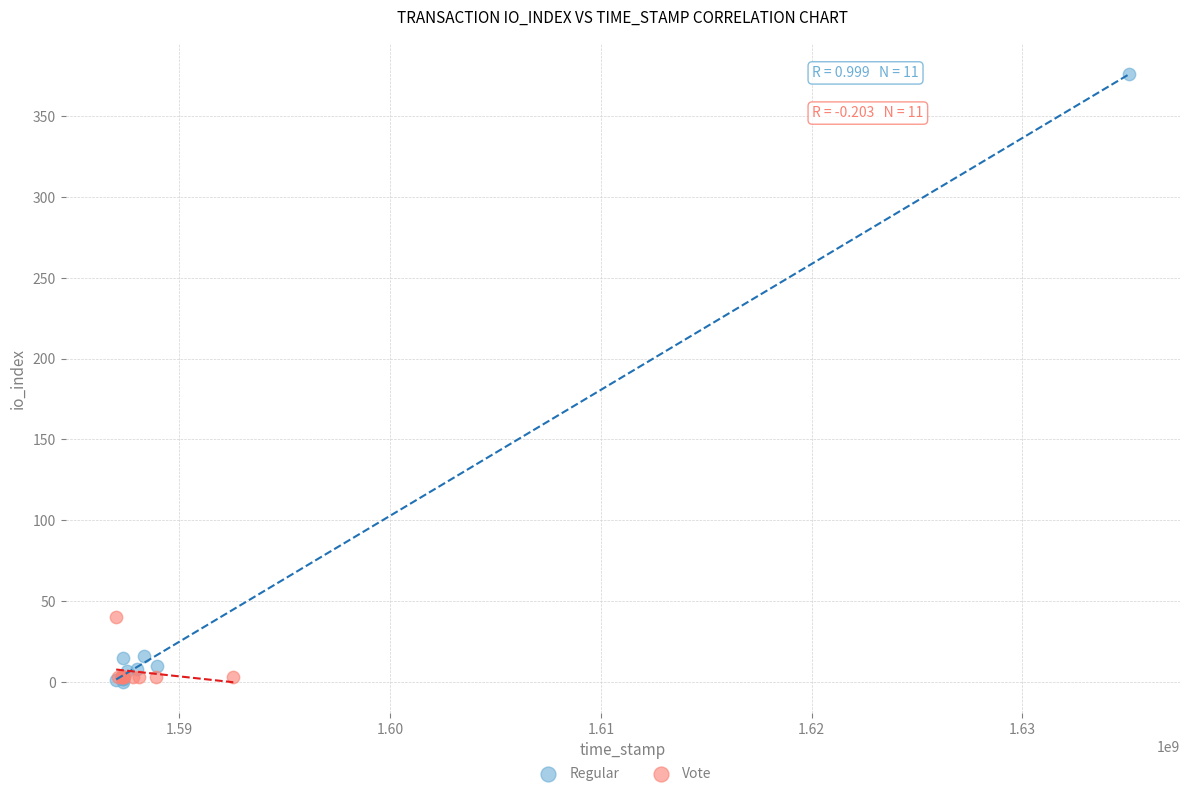

Which series has the widest spread of Y values?

Regular